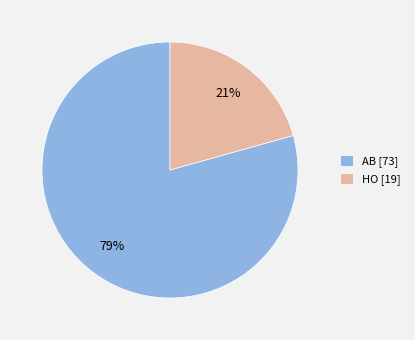

The AB slice represents 79% of the pie. True or false?

True